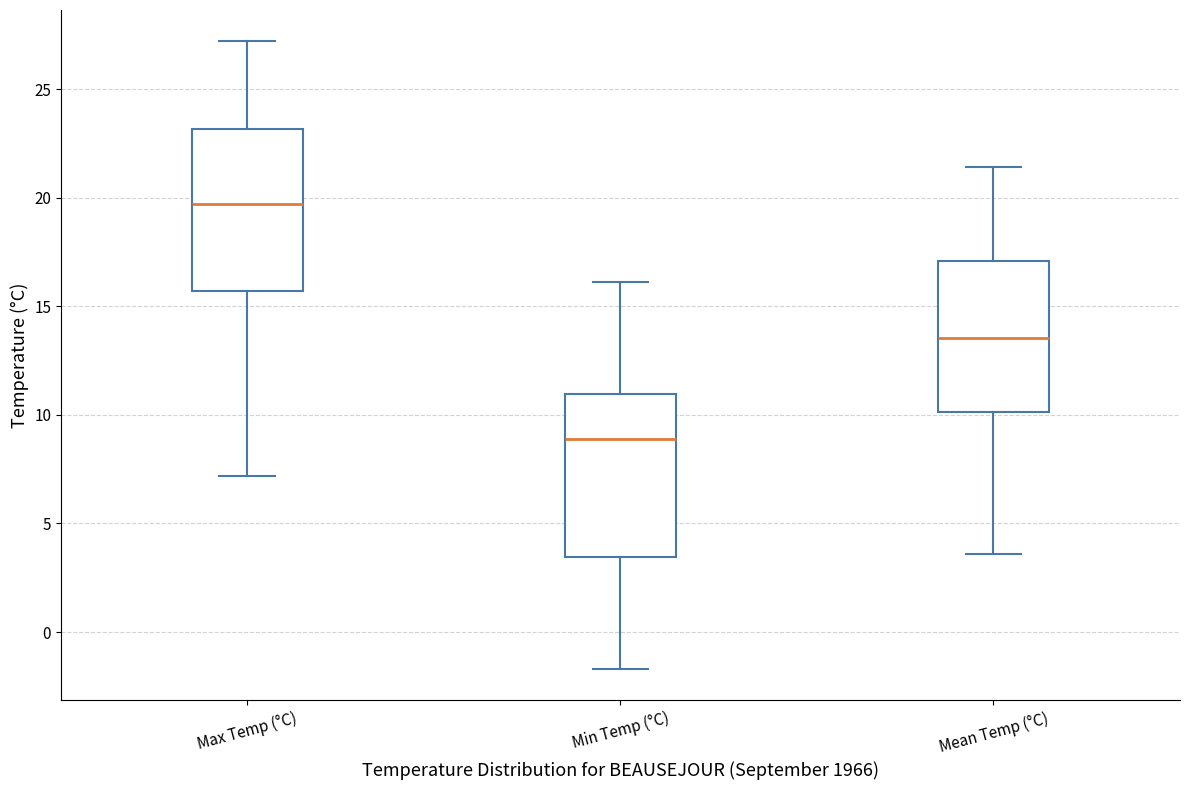

Reading left to right, read every box against the y-axis: the position of its median line, the range the box covers, and the ends of its whiskers. The values are not printed on the chart, so give them approximately, as read against the axis.

Max Temp (°C): median 19.5, box 15.5 to 23.0, whiskers 7.0 to 27.0
Min Temp (°C): median 9.0, box 3.5 to 11.0, whiskers -1.5 to 16.0
Mean Temp (°C): median 13.5, box 10.0 to 17.0, whiskers 3.5 to 21.5